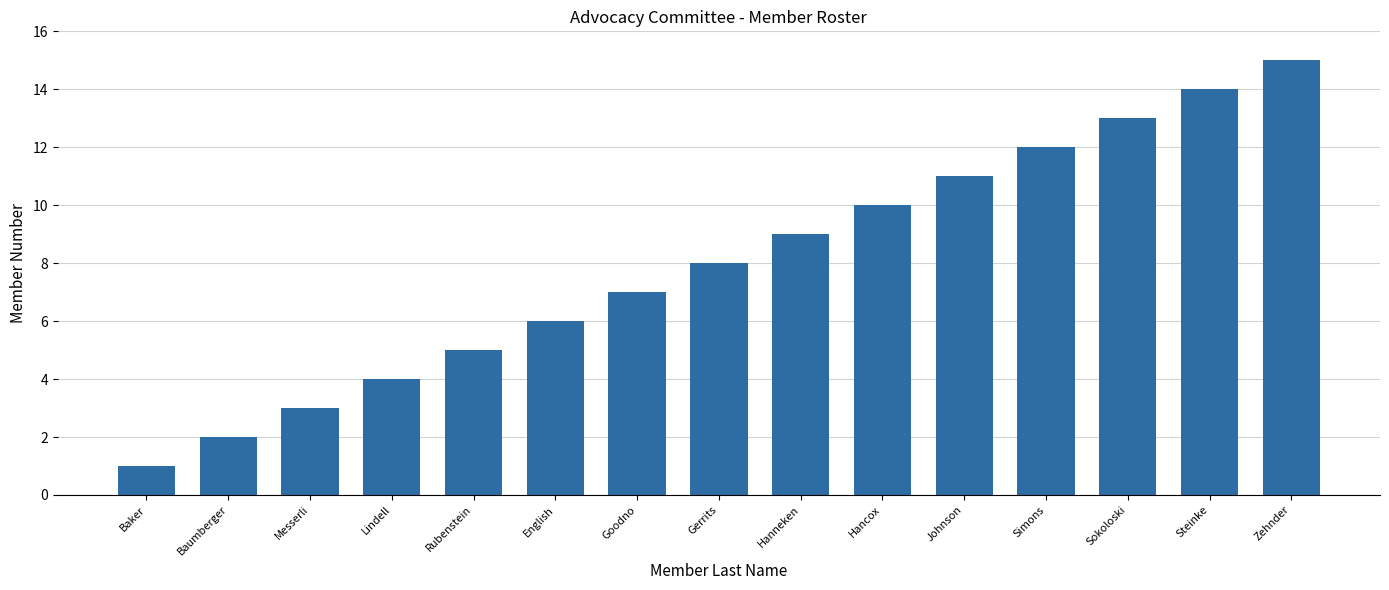

True or false: the data shows 6 at Gerrits.

False